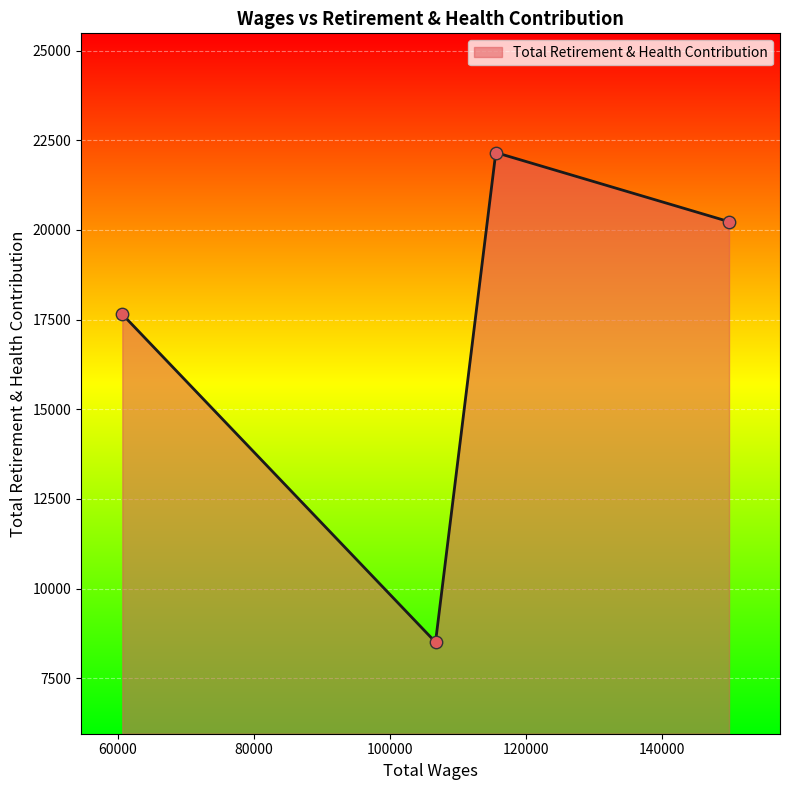

What is the maximum value shown in the chart?

22156